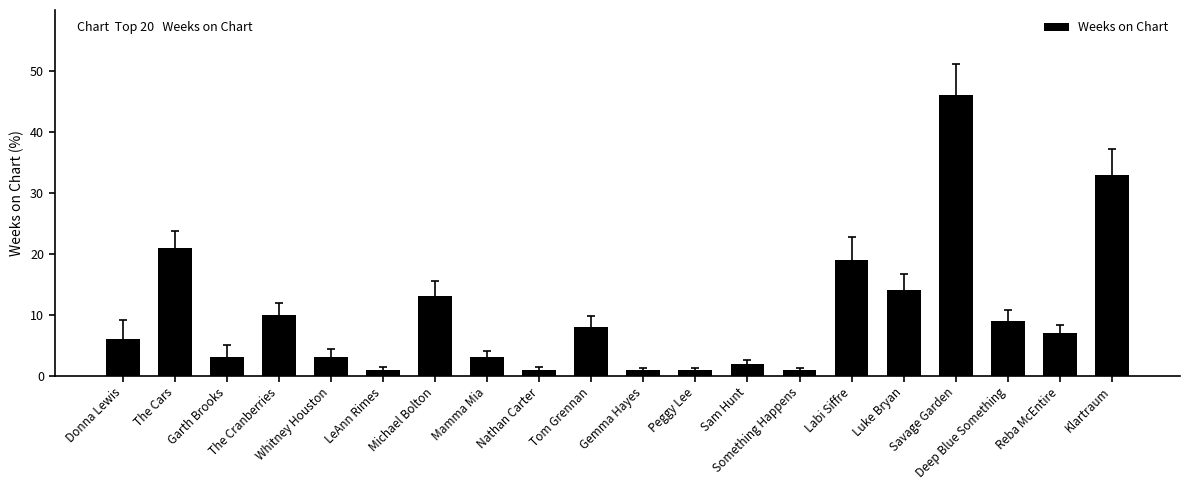

What is the difference between the maximum and second lowest values?

45